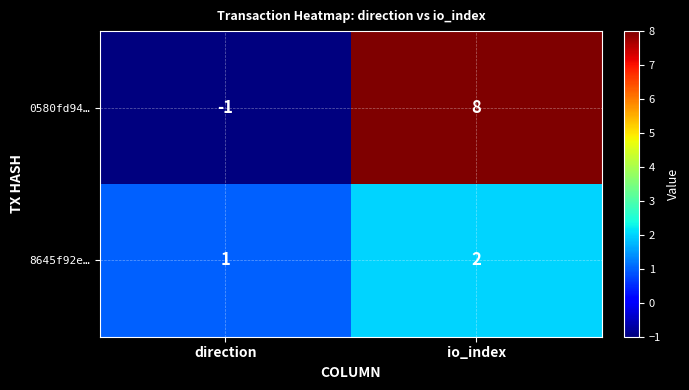

At which label does 0580fd94… reach its peak?

io_index